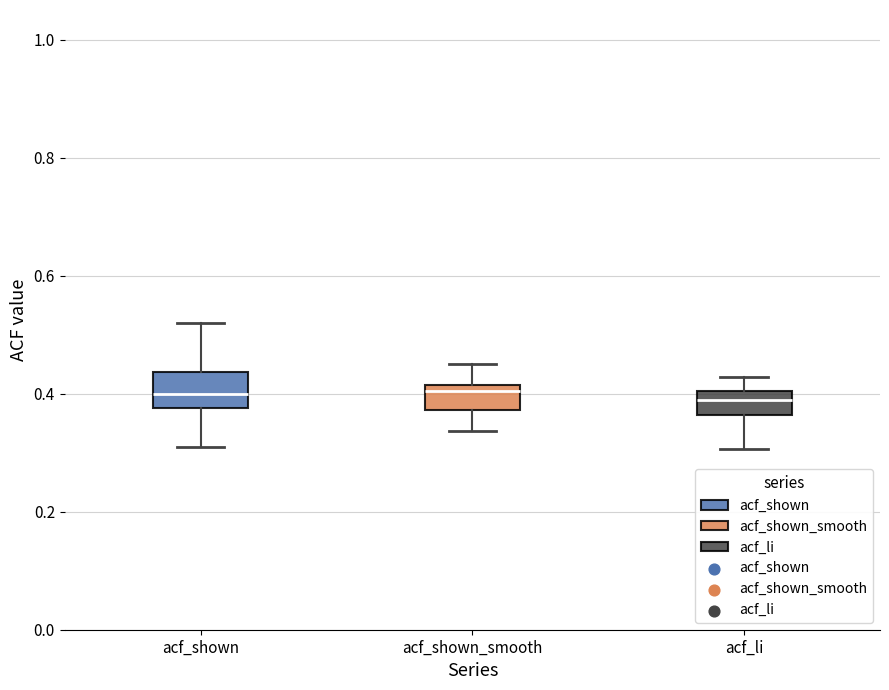

Reading left to right, read every box against the y-axis: the position of its median line, the range the box covers, and the ends of its whiskers. The values are not printed on the chart, so give them approximately, as read against the axis.

acf_shown: median 0.40, box 0.38 to 0.44, whiskers 0.30 to 0.52
acf_shown_smooth: median 0.40, box 0.38 to 0.42, whiskers 0.34 to 0.46
acf_li: median 0.40 (inside the box), box 0.36 to 0.40, whiskers 0.30 to 0.42